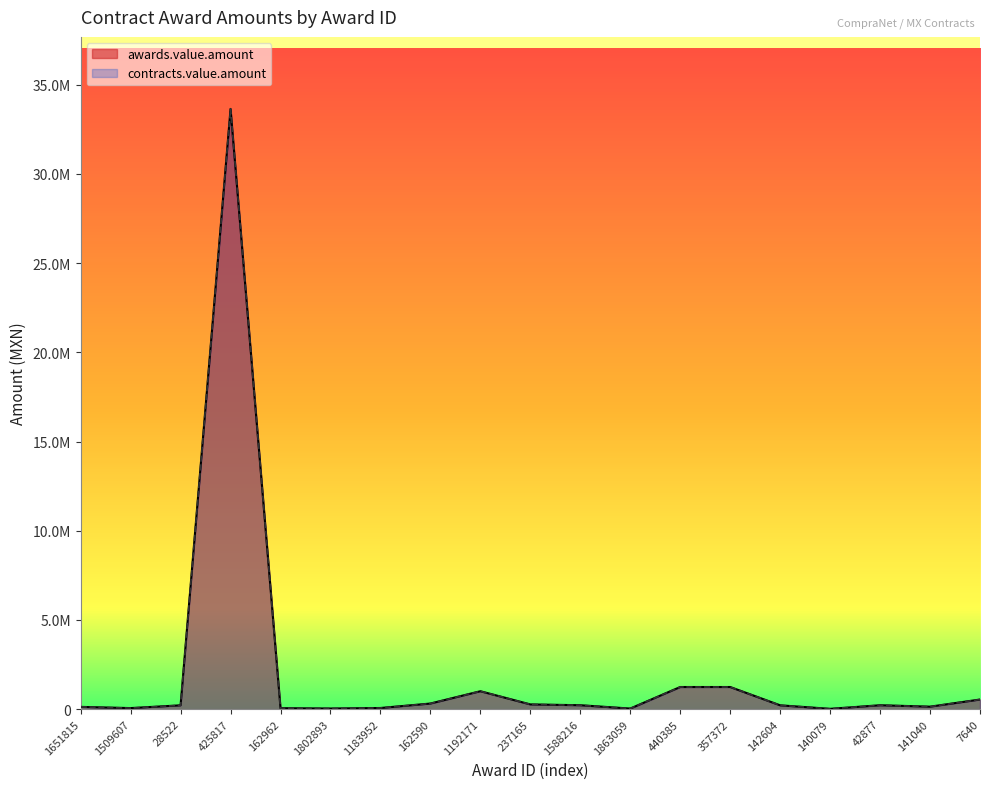

How many data points in contracts.value.amount are above 215294?

11